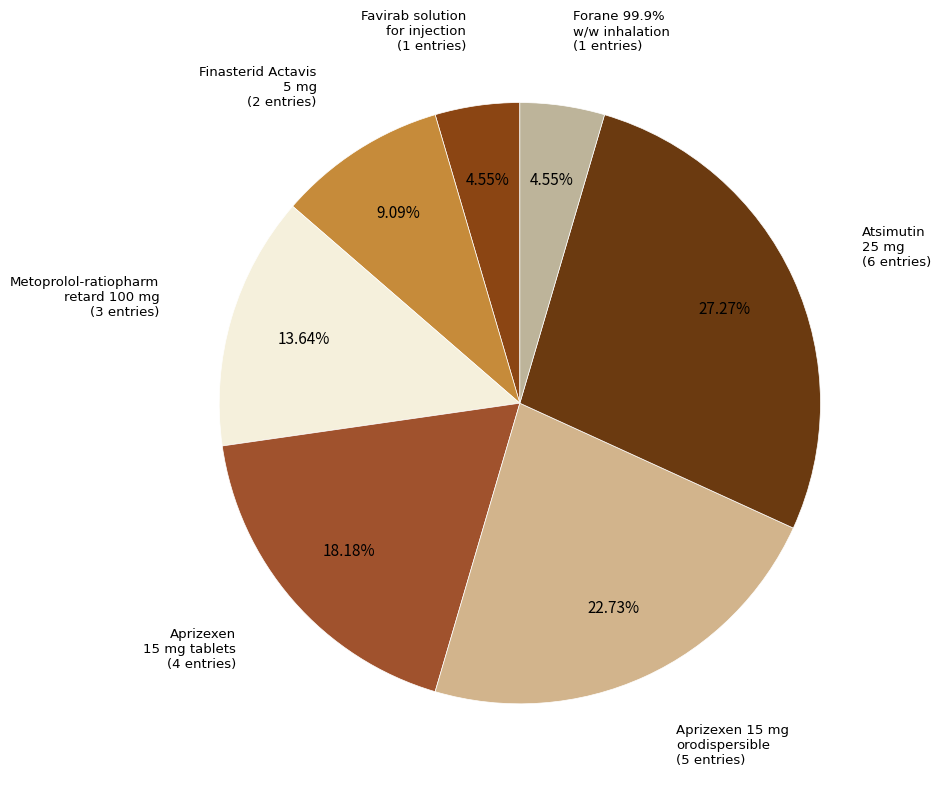

Count the number of slices in the pie.

7